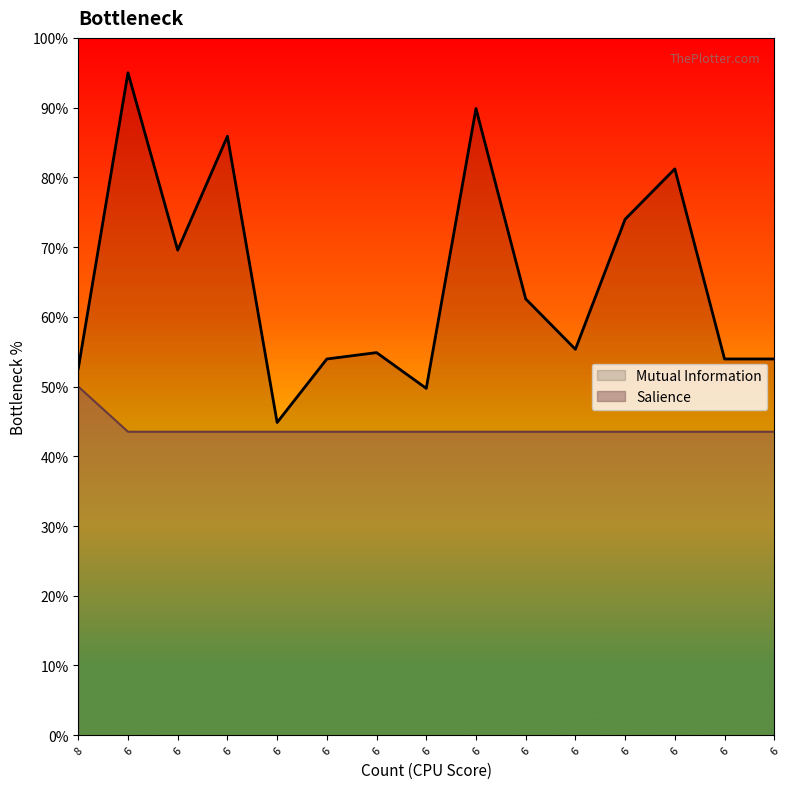

Rank the series at 8 from lowest to highest value.

Salience, Mutual Information